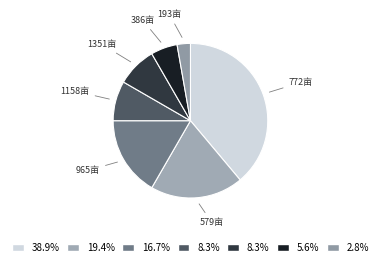

How many slices are in this pie chart?

7